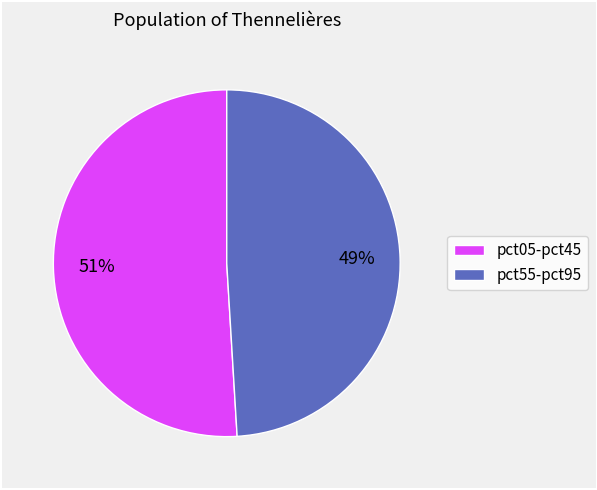

To the nearest percent, what is the average slice percentage?

50%